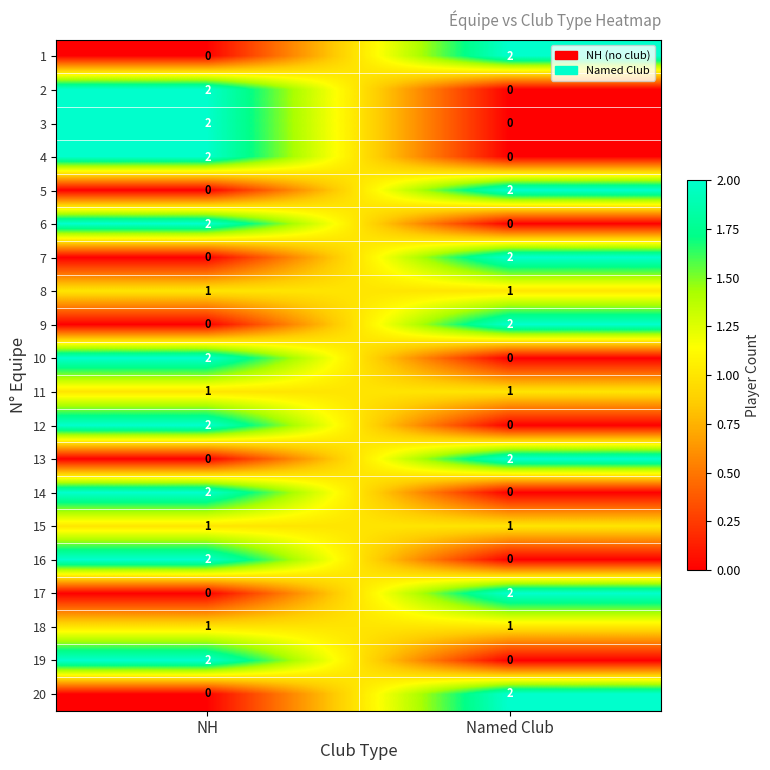

How many data points does each series have?

2